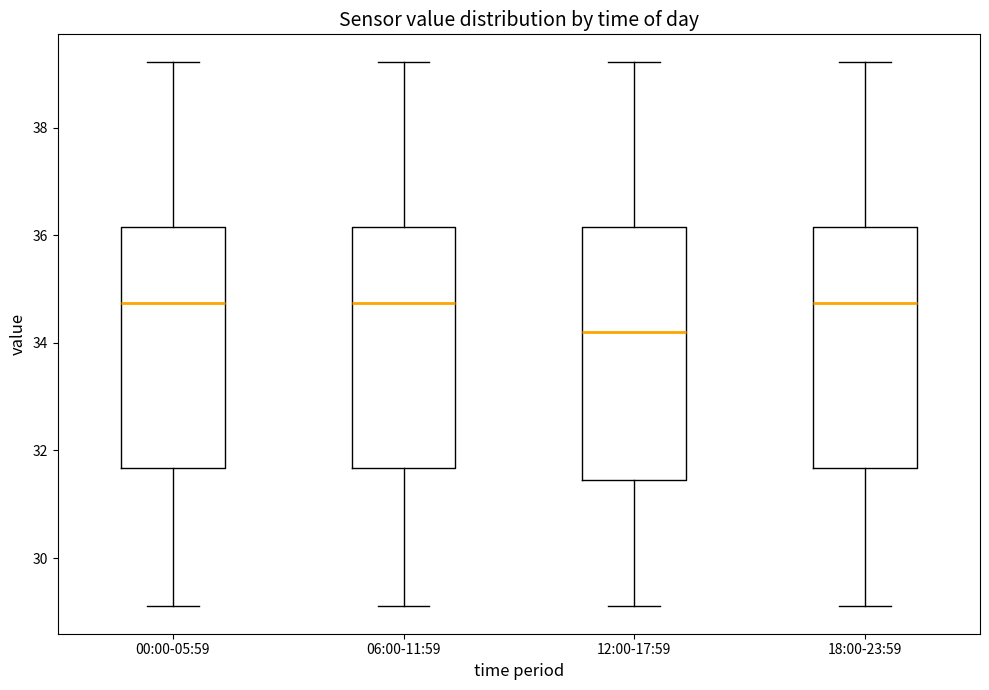

Reading left to right, transcribe this box plot: for each box, give where its median line is, the range the box spans, and where its two whiskers end, as read against the y-axis. The values are not printed on the chart, so give them approximately, as read against the axis.

00:00-05:59: median 34.8, box 31.6 to 36.2, whiskers 29.2 to 39.2
06:00-11:59: median 34.8, box 31.6 to 36.2, whiskers 29.2 to 39.2
12:00-17:59: median 34.2, box 31.4 to 36.2, whiskers 29.2 to 39.2
18:00-23:59: median 34.8, box 31.6 to 36.2, whiskers 29.2 to 39.2